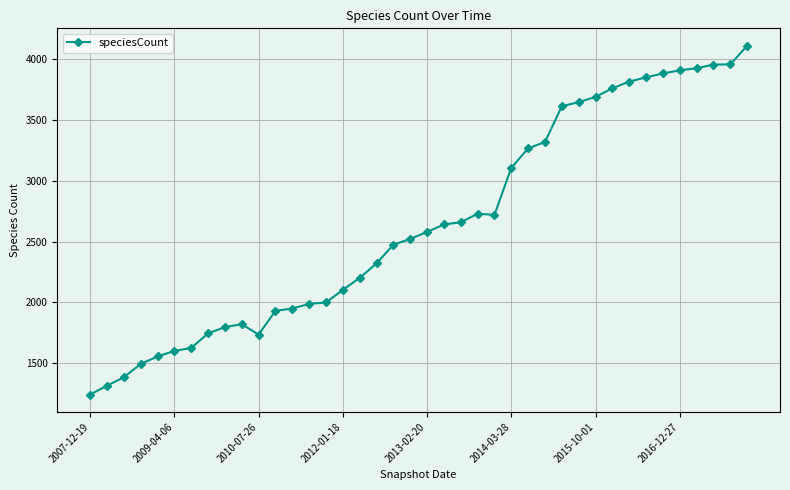

Does the chart display data point markers on the line(s)?

Yes